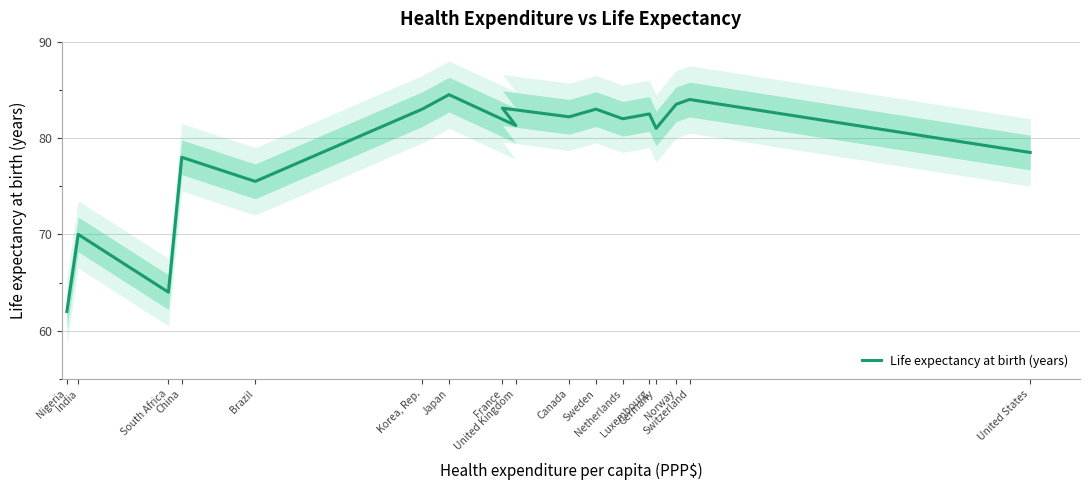

How many points are lower than both their immediate neighbors (excluding endpoints)?

6